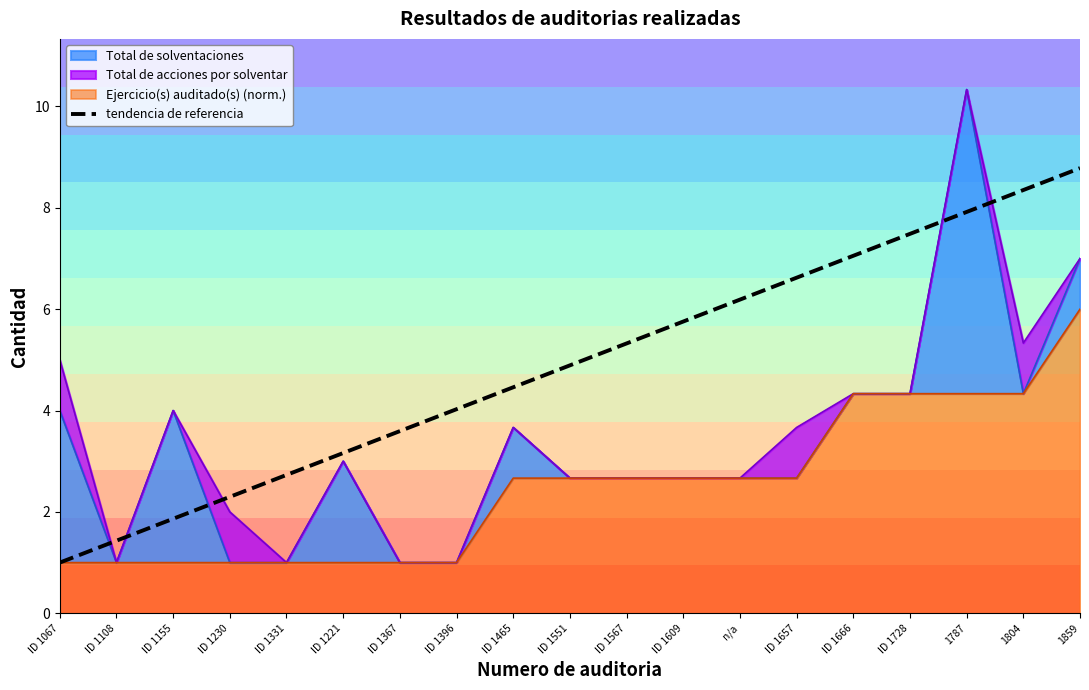

What is the change in value from ID 1221 to ID 1728?

+4.3